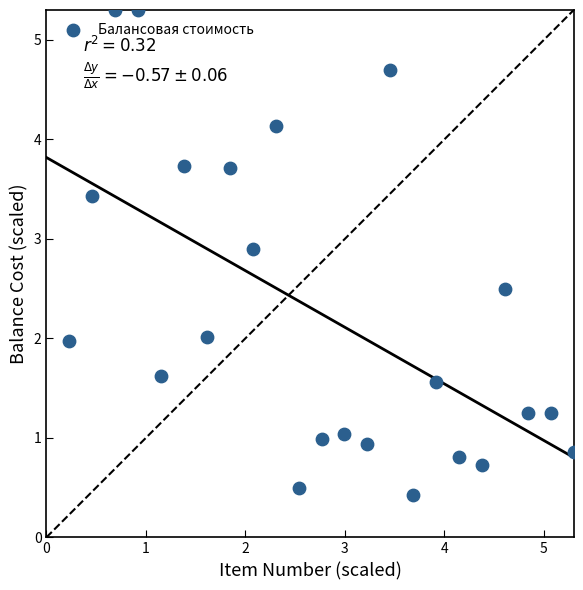

What is the range of X values (max minus min)?

5.1